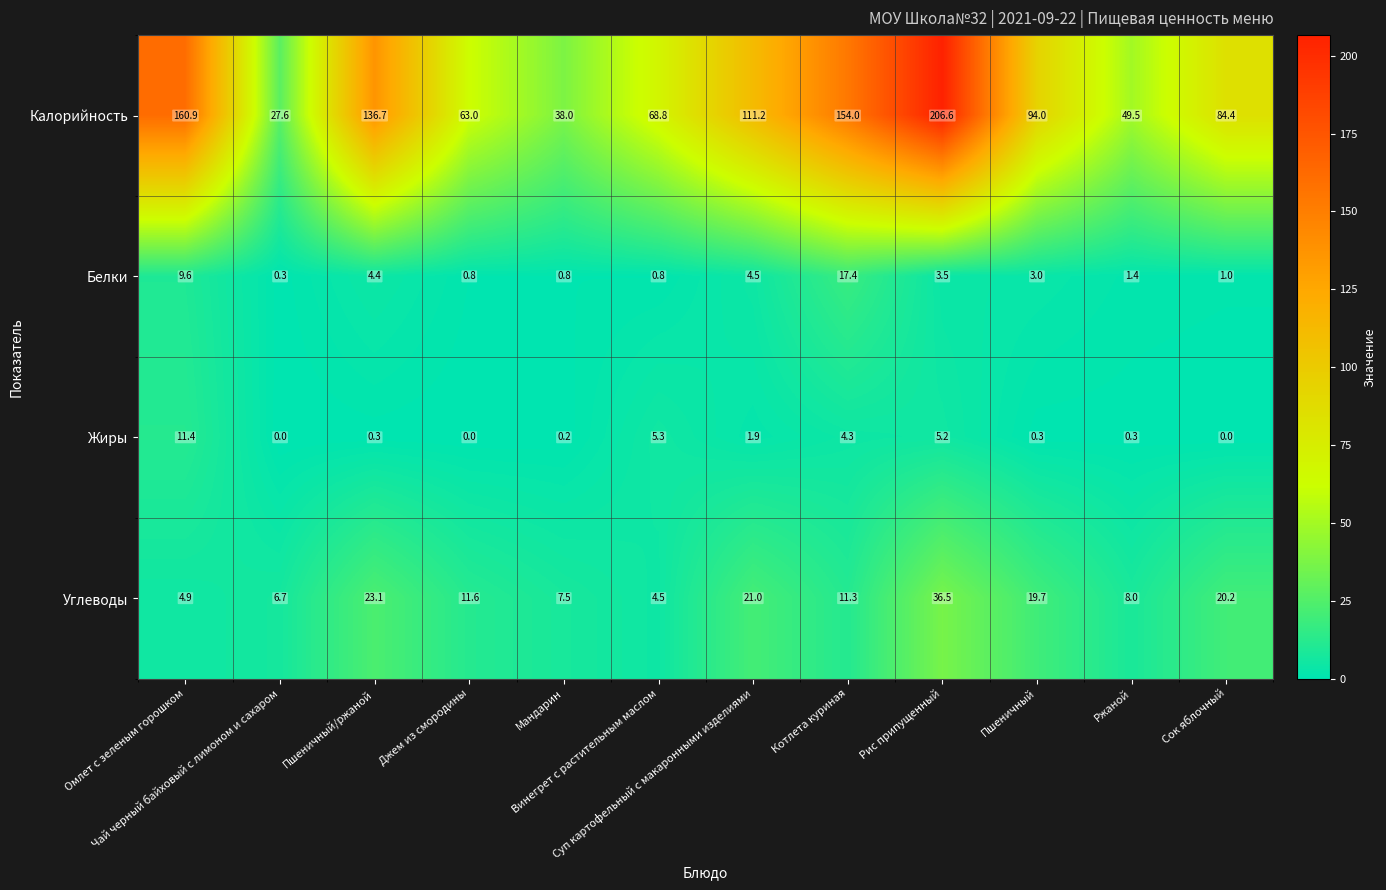

List the series in order of their peak value, lowest first.

Жиры, Белки, Углеводы, Калорийность